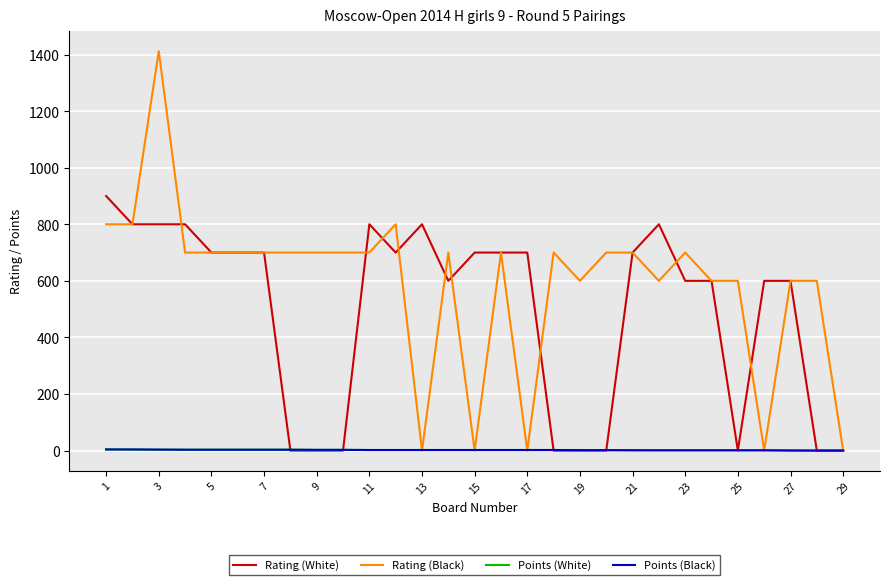

What is the greatest value displayed?

1412.0